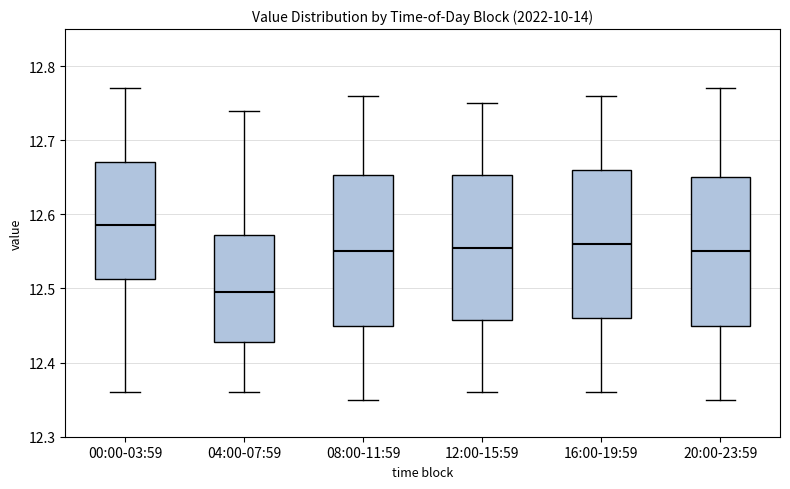

Reading left to right, transcribe this box plot: for each box, give where its median line is, the range the box spans, and where its two whiskers end, as read against the y-axis. The values are not printed on the chart, so give them approximately, as read against the axis.

00:00-03:59: median 12.59, box 12.51 to 12.67, whiskers 12.36 to 12.77
04:00-07:59: median 12.50, box 12.43 to 12.57, whiskers 12.36 to 12.74
08:00-11:59: median 12.55, box 12.45 to 12.65, whiskers 12.35 to 12.76
12:00-15:59: median 12.56, box 12.46 to 12.65, whiskers 12.36 to 12.75
16:00-19:59: median 12.56, box 12.46 to 12.66, whiskers 12.36 to 12.76
20:00-23:59: median 12.55, box 12.45 to 12.65, whiskers 12.35 to 12.77